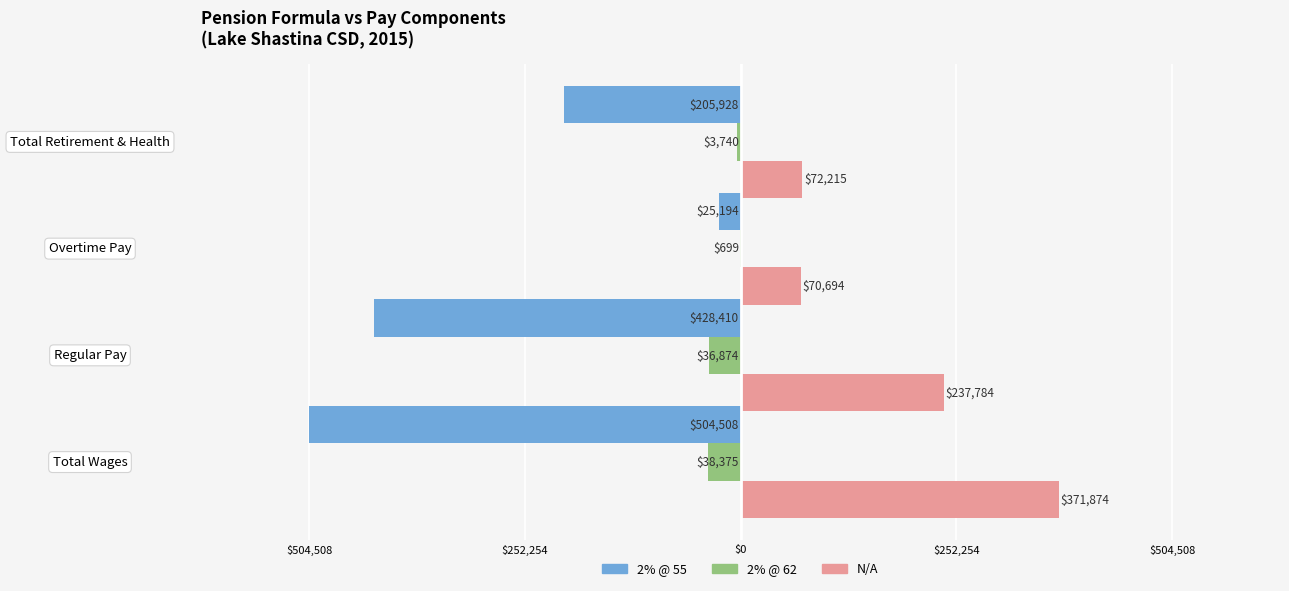

What is the average value of the N/A series?

188142